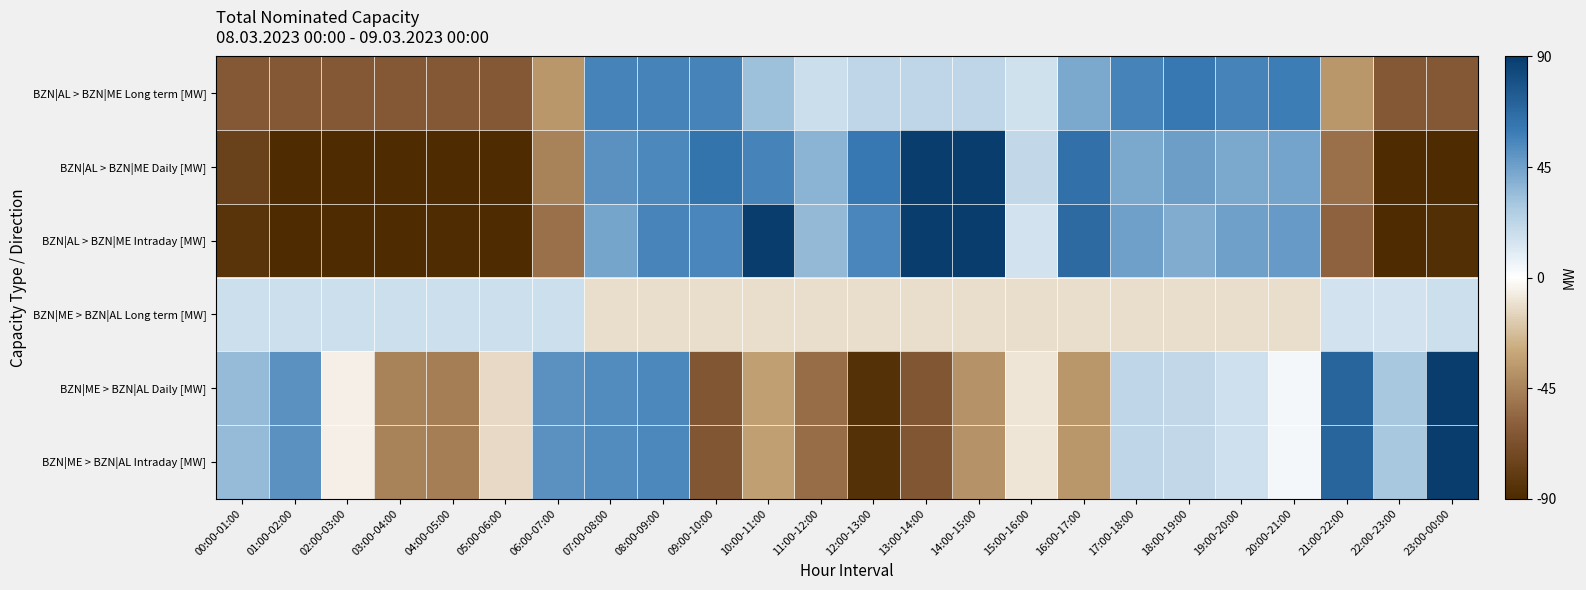

Reading left to right, what are all the values shown in this chart?

BZN|AL > BZN|ME Long term [MW]: 00:00-01:00=-63.1	01:00-02:00=-63.1	02:00-03:00=-63.1	03:00-04:00=-63.1	04:00-05:00=-63.1	05:00-06:00=-63.1	06:00-07:00=-37.1	07:00-08:00=56.9	08:00-09:00=56.9	09:00-10:00=56.9	10:00-11:00=32.9	11:00-12:00=17.9	12:00-13:00=21.9	13:00-14:00=21.9	14:00-15:00=21.9	15:00-16:00=15.9	16:00-17:00=41.9	17:00-18:00=56.9	18:00-19:00=60.9	19:00-20:00=56.9	20:00-21:00=58.9	21:00-22:00=-37.1	22:00-23:00=-63.1	23:00-00:00=-63.1
BZN|AL > BZN|ME Daily [MW]: 00:00-01:00=-76.1	01:00-02:00=-90.1	02:00-03:00=-90.1	03:00-04:00=-90.1	04:00-05:00=-90.1	05:00-06:00=-90.1	06:00-07:00=-45.1	07:00-08:00=50.9	08:00-09:00=54.9	09:00-10:00=62.9	10:00-11:00=56.9	11:00-12:00=37.9	12:00-13:00=60.9	13:00-14:00=110.9	14:00-15:00=109.9	15:00-16:00=20.9	16:00-17:00=64.9	17:00-18:00=41.9	18:00-19:00=45.9	19:00-20:00=41.9	20:00-21:00=43.9	21:00-22:00=-52.1	22:00-23:00=-90.1	23:00-00:00=-90.1
BZN|AL > BZN|ME Intraday [MW]: 00:00-01:00=-83.8	01:00-02:00=-97.8	02:00-03:00=-97.8	03:00-04:00=-97.8	04:00-05:00=-88.8	05:00-06:00=-97.8	06:00-07:00=-52.8	07:00-08:00=43.2	08:00-09:00=56.2	09:00-10:00=55.2	10:00-11:00=118.2	11:00-12:00=35.2	12:00-13:00=55.2	13:00-14:00=114.2	14:00-15:00=113.2	15:00-16:00=15.2	16:00-17:00=68.2	17:00-18:00=45.2	18:00-19:00=40.2	19:00-20:00=45.2	20:00-21:00=47.2	21:00-22:00=-57.8	22:00-23:00=-90.8	23:00-00:00=-86.8
BZN|ME > BZN|AL Long term [MW]: 00:00-01:00=17.1	01:00-02:00=17.1	02:00-03:00=17.1	03:00-04:00=17.1	04:00-05:00=17.1	05:00-06:00=17.1	06:00-07:00=17.1	07:00-08:00=-11.9	08:00-09:00=-11.9	09:00-10:00=-11.9	10:00-11:00=-11.9	11:00-12:00=-11.9	12:00-13:00=-11.9	13:00-14:00=-11.9	14:00-15:00=-11.9	15:00-16:00=-11.9	16:00-17:00=-11.9	17:00-18:00=-11.9	18:00-19:00=-11.9	19:00-20:00=-11.9	20:00-21:00=-11.9	21:00-22:00=15.1	22:00-23:00=15.1	23:00-00:00=17.1
BZN|ME > BZN|AL Daily [MW]: 00:00-01:00=34.9	01:00-02:00=50.9	02:00-03:00=-5.1	03:00-04:00=-45.1	04:00-05:00=-47.1	05:00-06:00=-13.1	06:00-07:00=50.9	07:00-08:00=52.9	08:00-09:00=54.9	09:00-10:00=-64.1	10:00-11:00=-33.1	11:00-12:00=-54.1	12:00-13:00=-86.1	13:00-14:00=-64.1	14:00-15:00=-39.1	15:00-16:00=-9.1	16:00-17:00=-37.1	17:00-18:00=21.9	18:00-19:00=20.9	19:00-20:00=16.9	20:00-21:00=3.9	21:00-22:00=69.9	22:00-23:00=29.9	23:00-00:00=89.9
BZN|ME > BZN|AL Intraday [MW]: 00:00-01:00=34.9	01:00-02:00=50.9	02:00-03:00=-5.1	03:00-04:00=-45.1	04:00-05:00=-47.1	05:00-06:00=-13.1	06:00-07:00=50.9	07:00-08:00=52.9	08:00-09:00=54.9	09:00-10:00=-64.1	10:00-11:00=-33.1	11:00-12:00=-54.1	12:00-13:00=-86.1	13:00-14:00=-64.1	14:00-15:00=-39.1	15:00-16:00=-9.1	16:00-17:00=-37.1	17:00-18:00=21.9	18:00-19:00=20.9	19:00-20:00=16.9	20:00-21:00=3.9	21:00-22:00=69.9	22:00-23:00=29.9	23:00-00:00=89.9